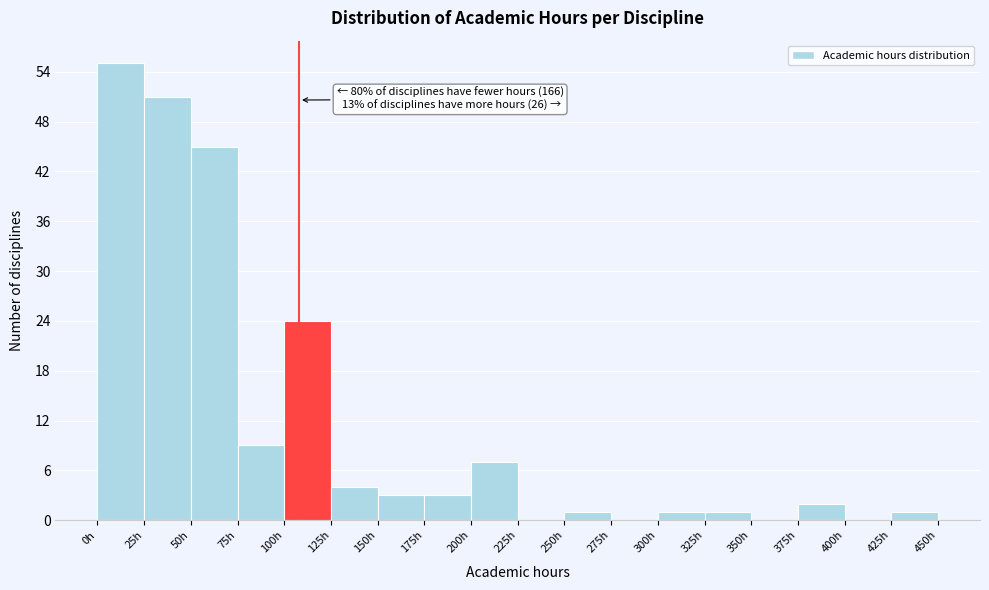

Which range on the x-axis has the tallest bar?

0 to 25